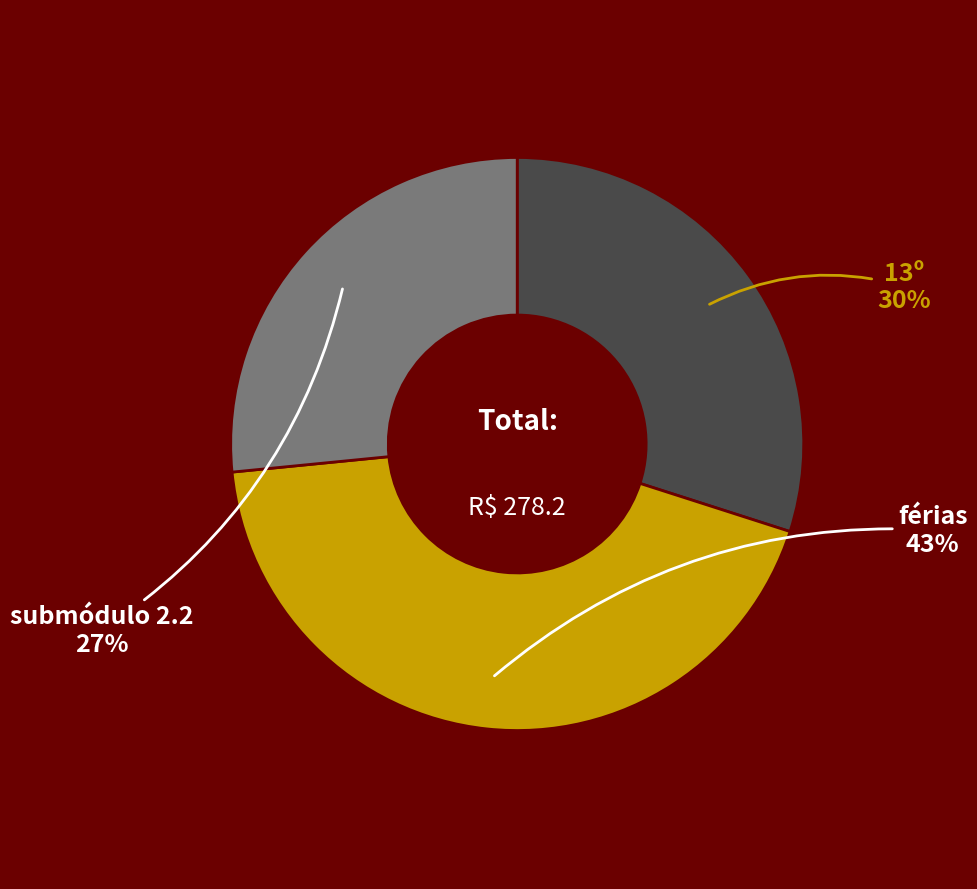

Does any single category account for the majority?

No